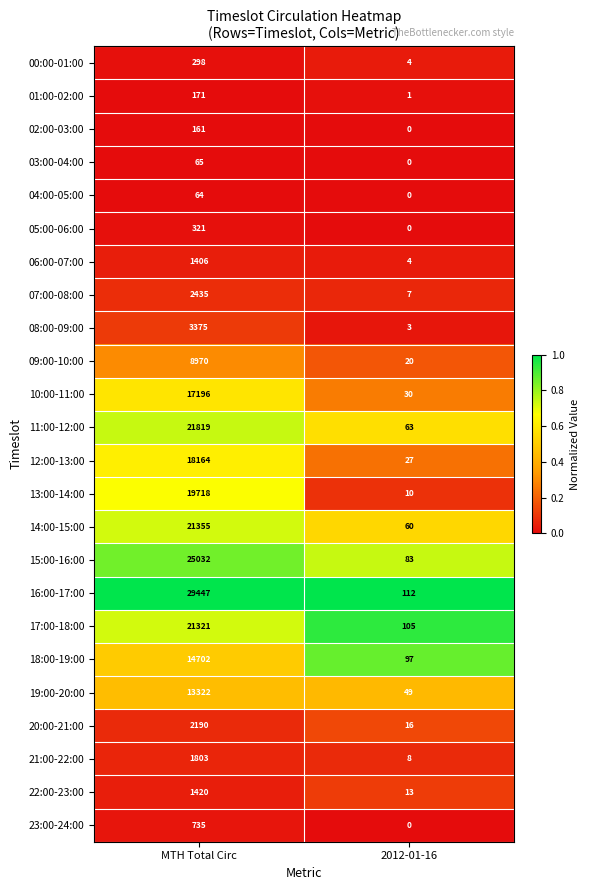

What is the sum of the 11:00-12:00 values at 2012-01-16 and MTH Total Circ?

21882